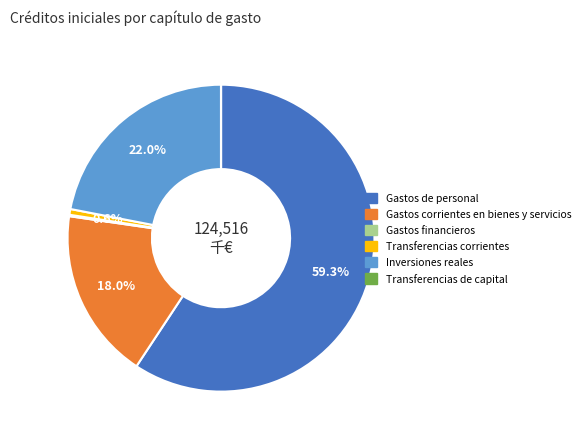

Is it true that Gastos corrientes en bienes y servicios is 18% of the pie?

True